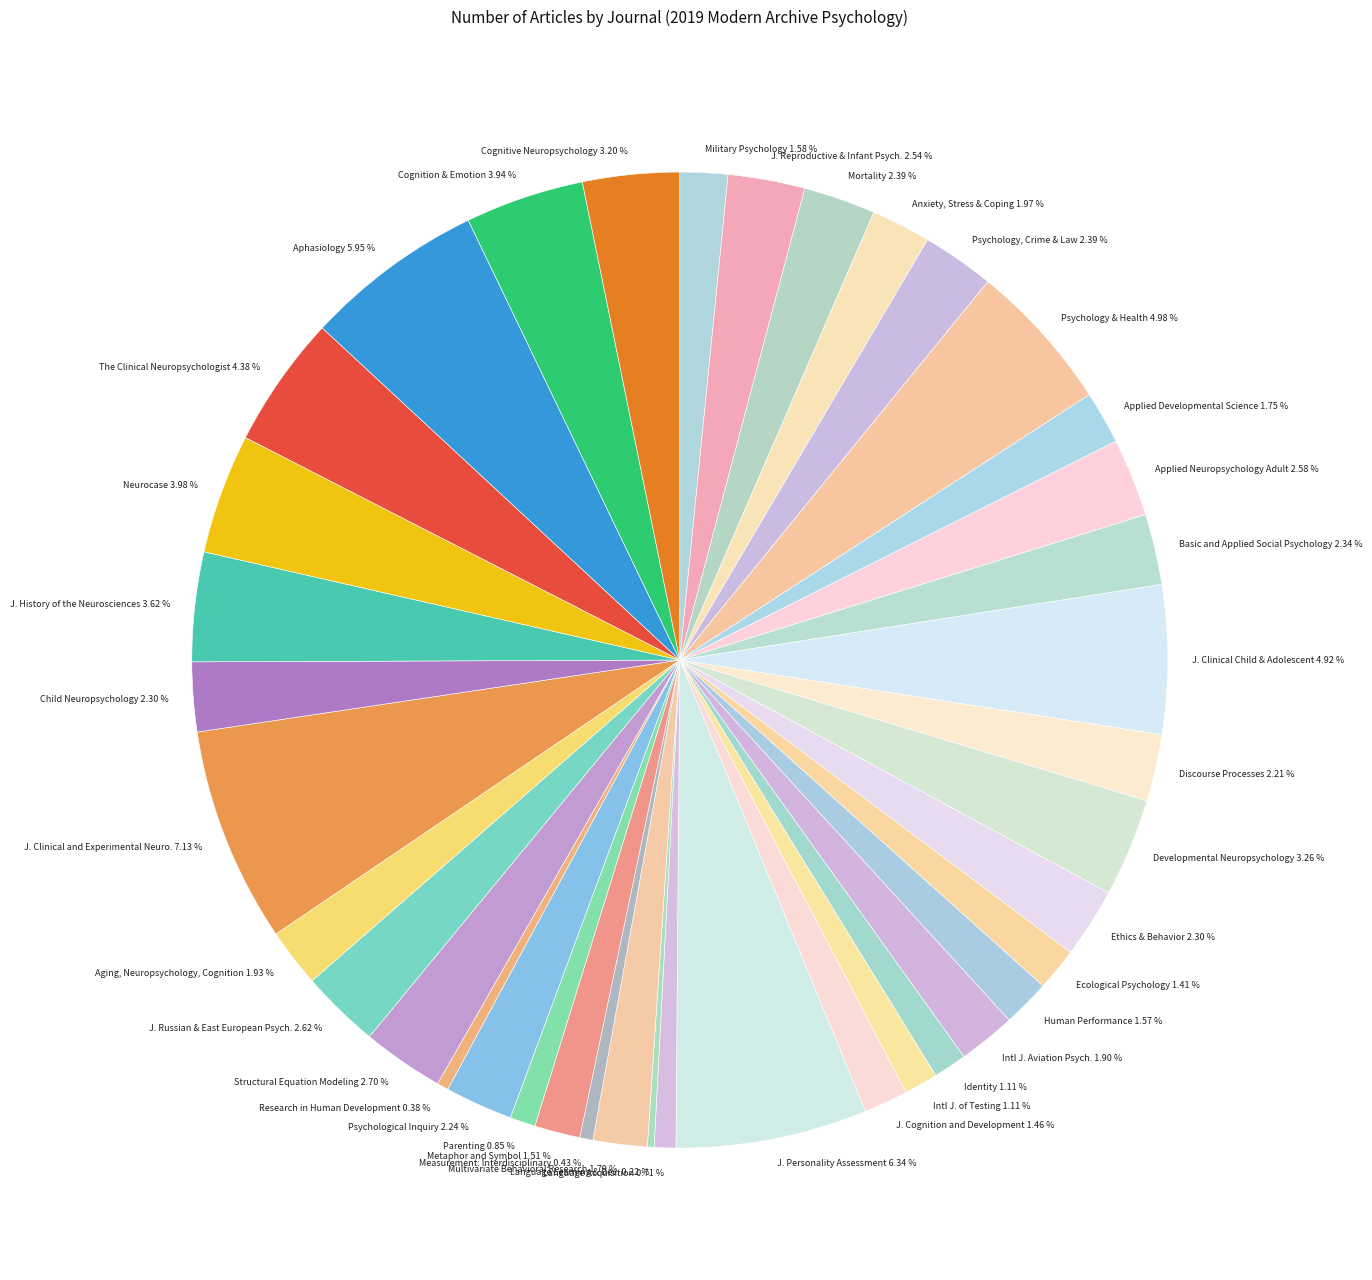

Does any single category account for the majority?

No